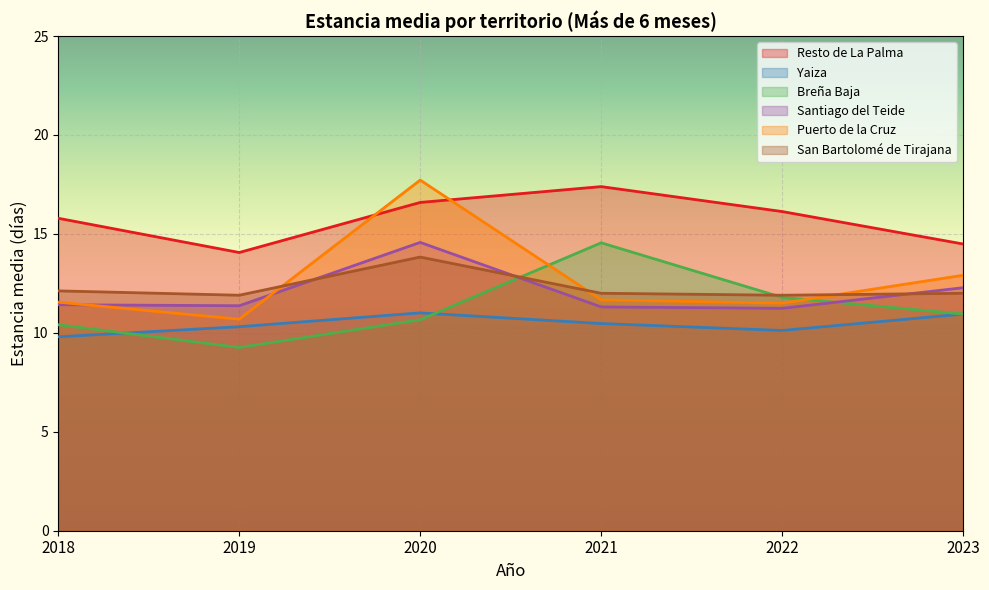

Is it true that Santiago del Teide equals 18.3 at 2022?

False